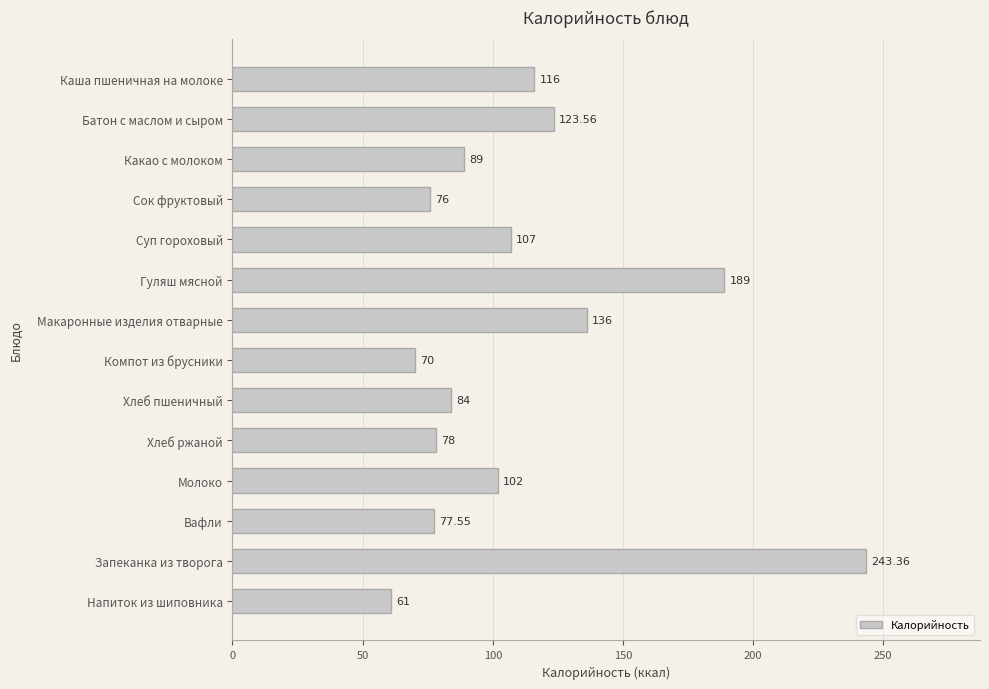

At which category does the chart reach its minimum across all series?

Напиток из шиповника